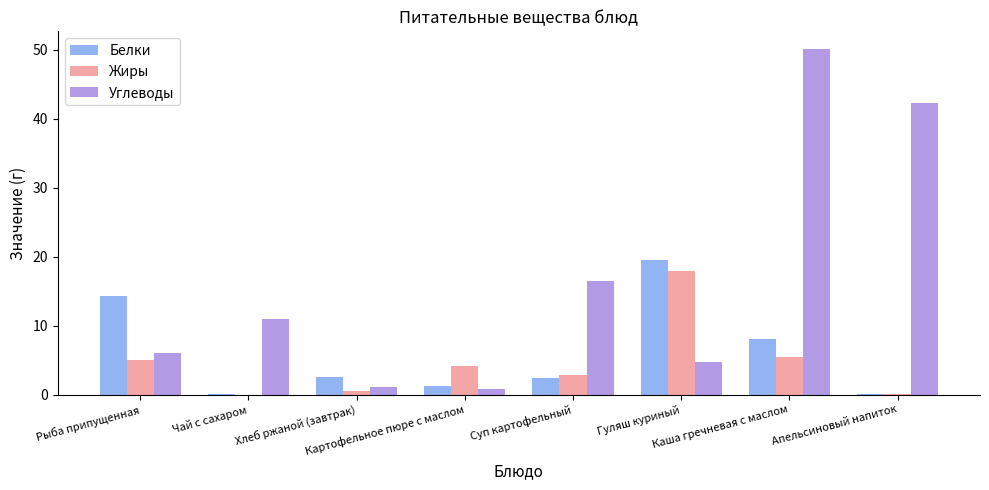

What is the sum of all Углеводы values?

132.6